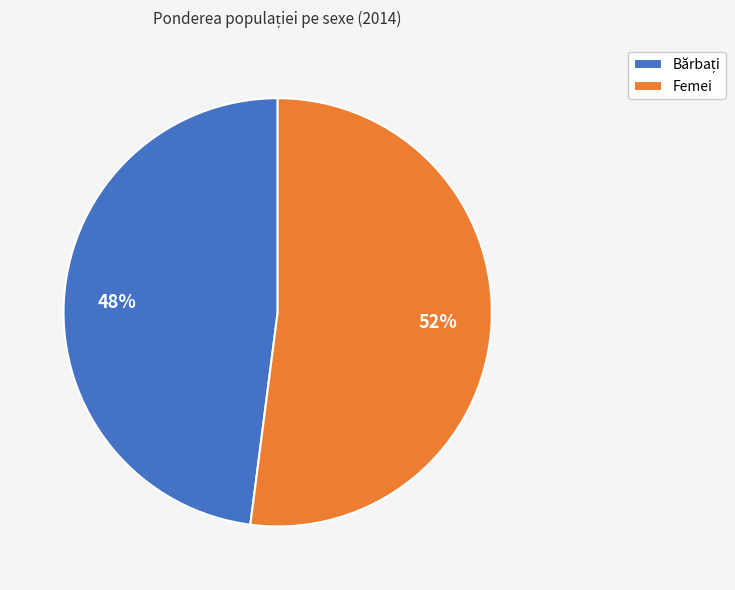

True or false: Femei accounts for 52% of the total.

True